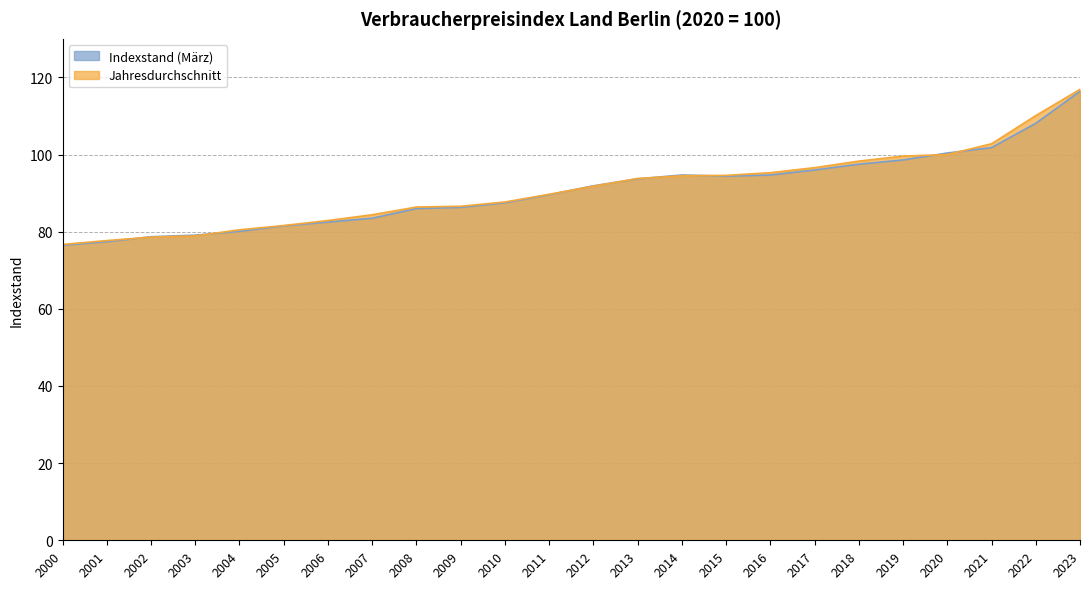

How many data points in Jahresdurchschnitt are less than 91?

12